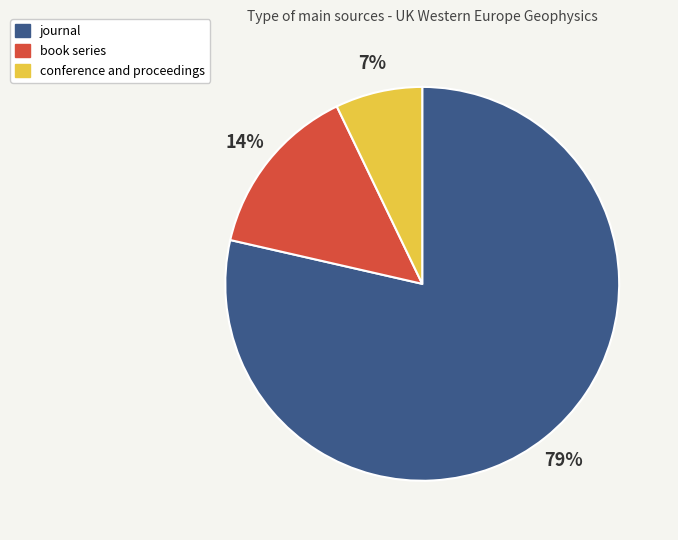

What is the ratio of the value at conference and proceedings to the value at book series?

0.5